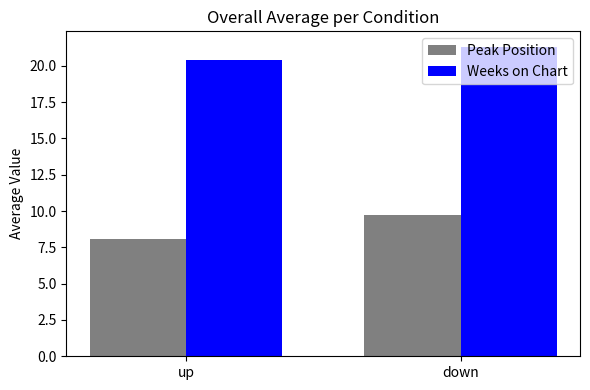

Rank the series by their maximum value, from highest to lowest.

Weeks on Chart, Peak Position